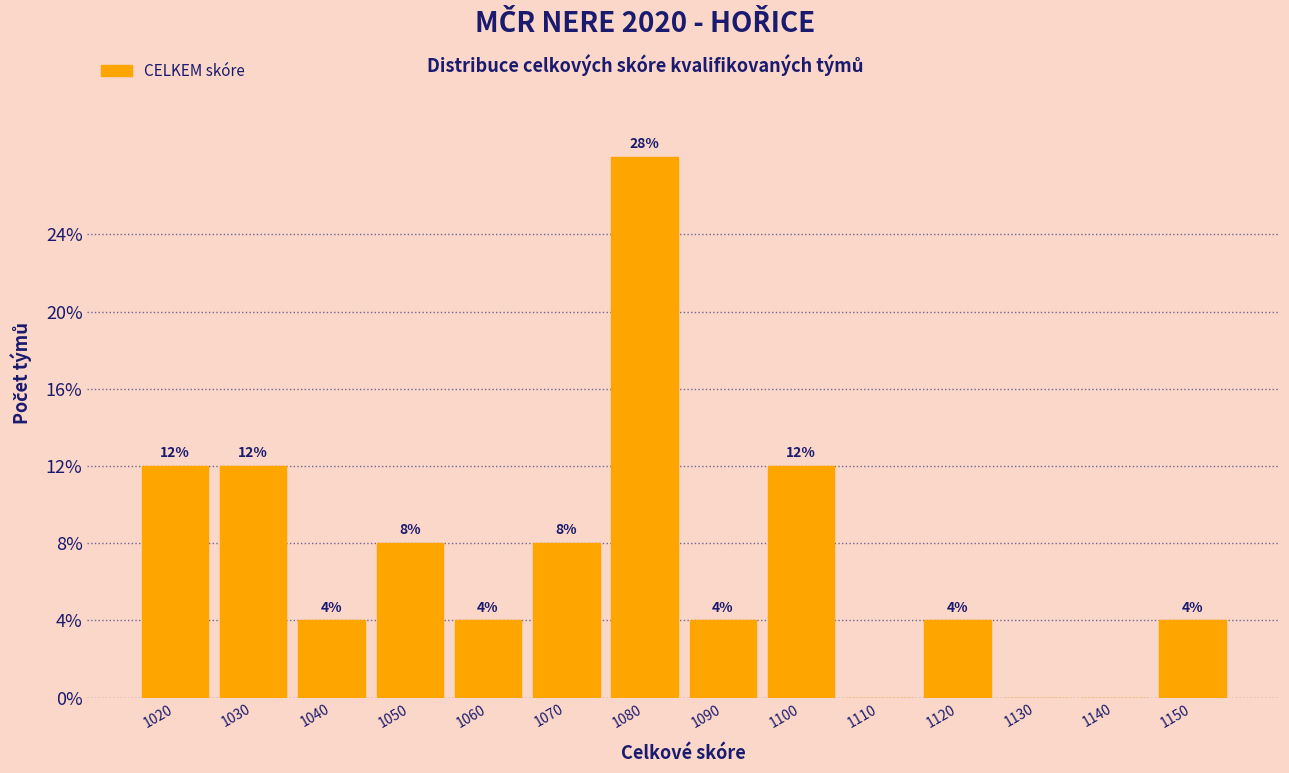

Reading left to right, what are all the values shown in this chart?

1020=12.0	1030=12.0	1040=4.0	1050=8.0	1060=4.0	1070=8.0	1080=28.0	1090=4.0	1100=12.0	1110=0.0	1120=4.0	1130=0.0	1140=0.0	1150=4.0